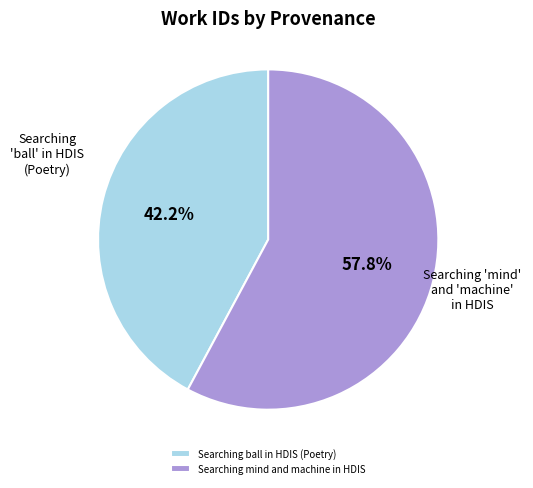

What is the smallest slice in the pie chart?

Searching ball in HDIS (Poetry)